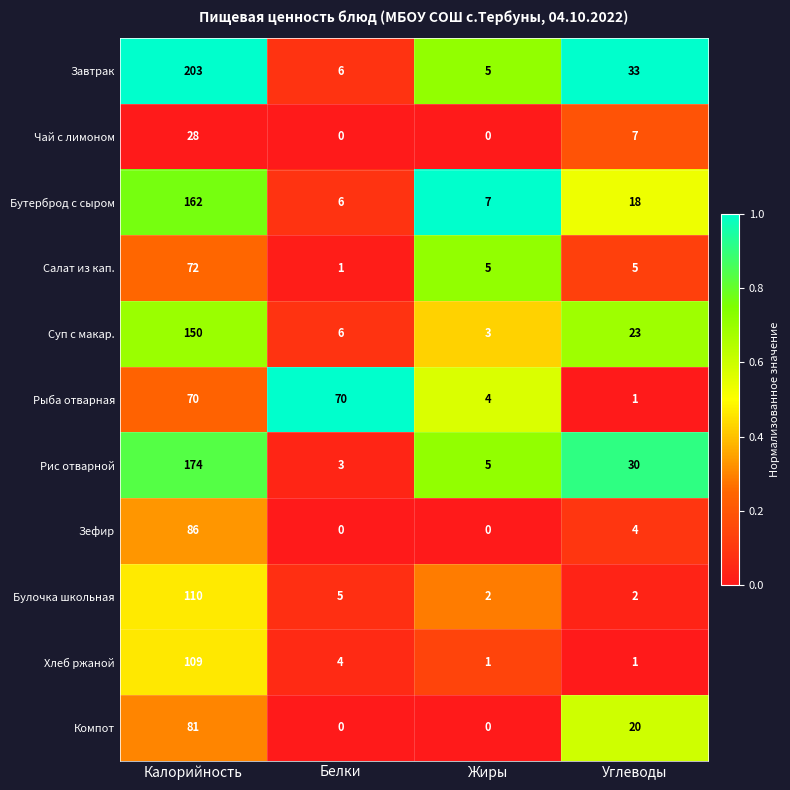

The value of Рис отварной at Калорийность is 297. True or false?

False